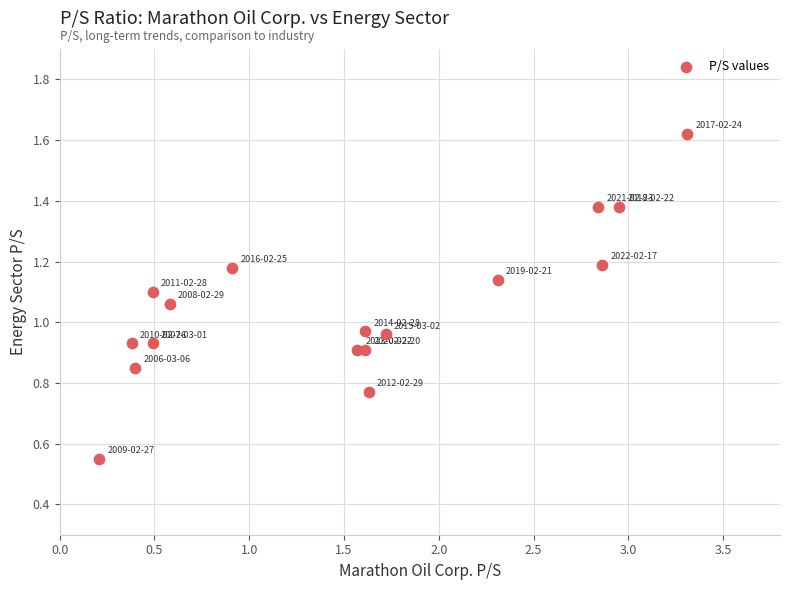

Count the number of points in this scatter plot.

17